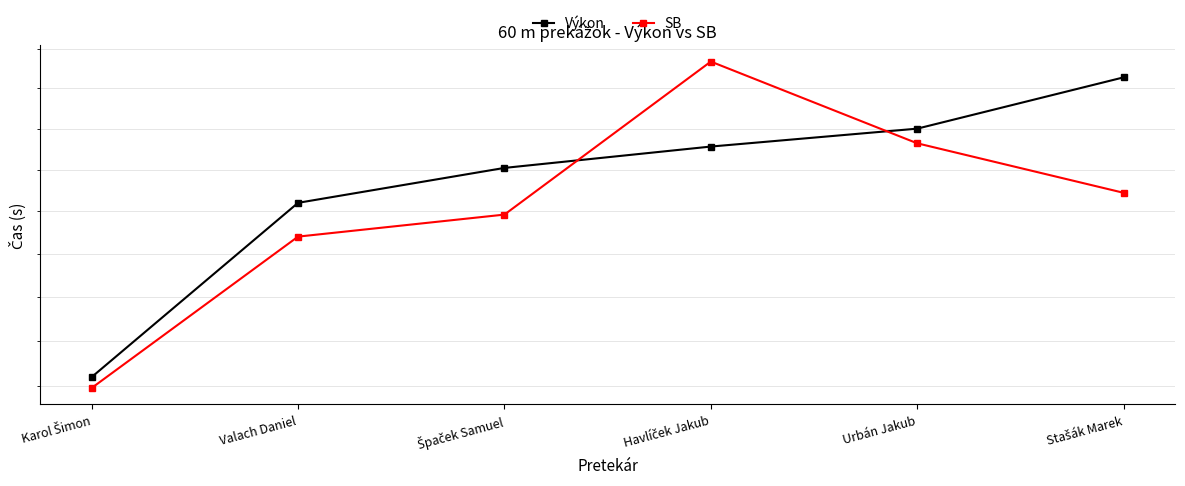

Reading right to left, transcribe all the data shown in this chart.

Výkon: 14.1	13.8	13.6	13.5	13.3	12.3
SB: 13.4	13.7	14.2	13.2	13.1	12.2